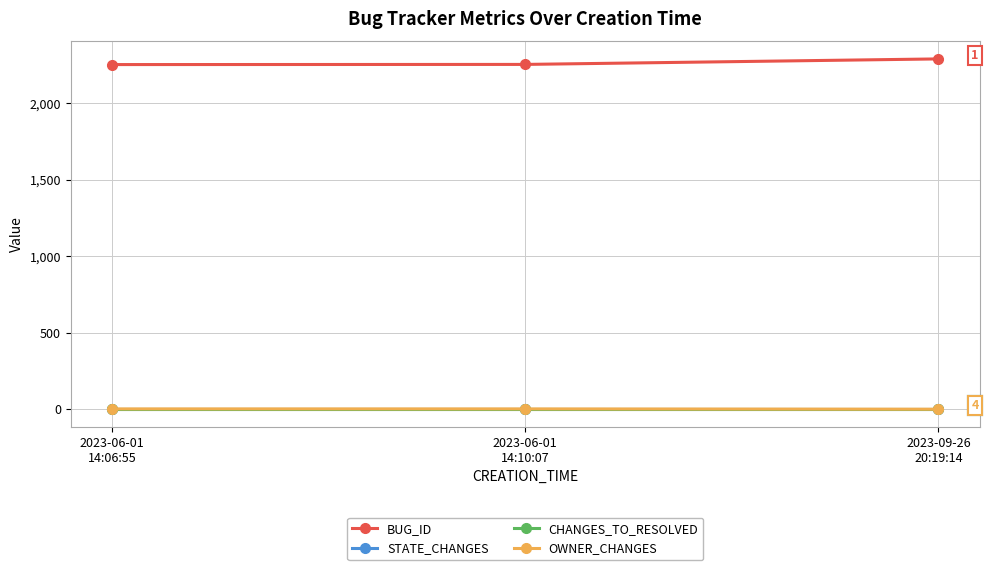

What is the spread (max minus min) of values at 2023-09-26
20:19:14?

2289